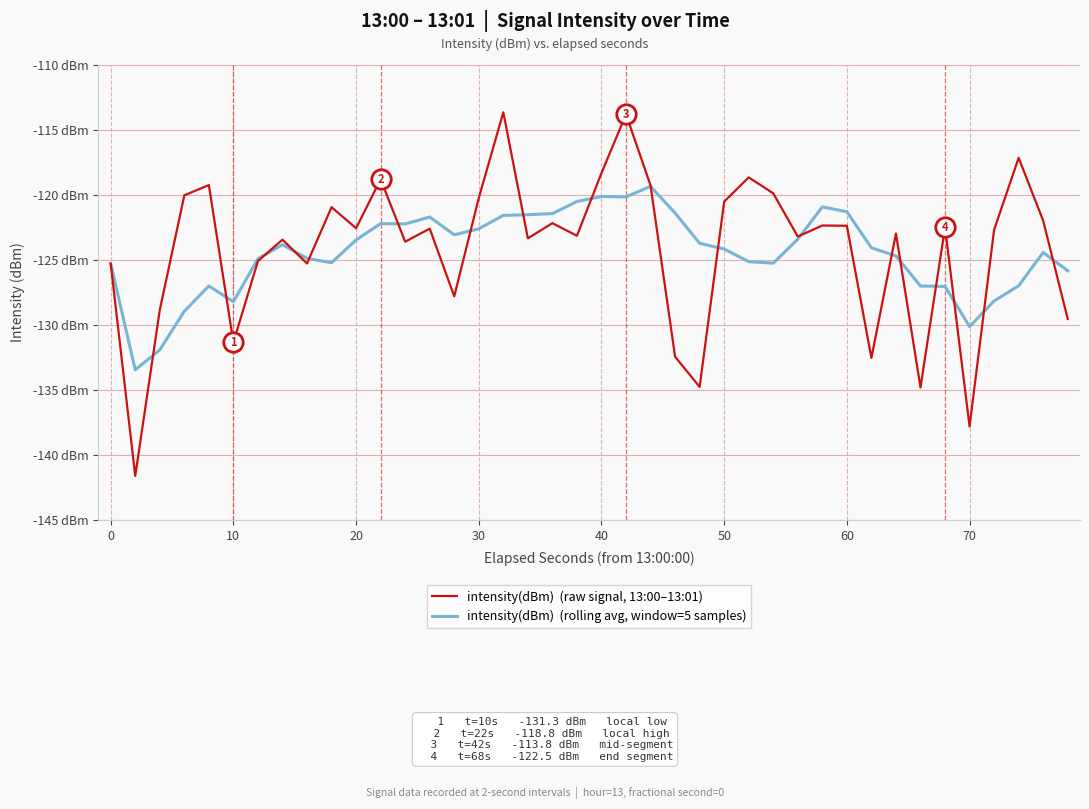

Does the chart have visible grid lines?

Yes